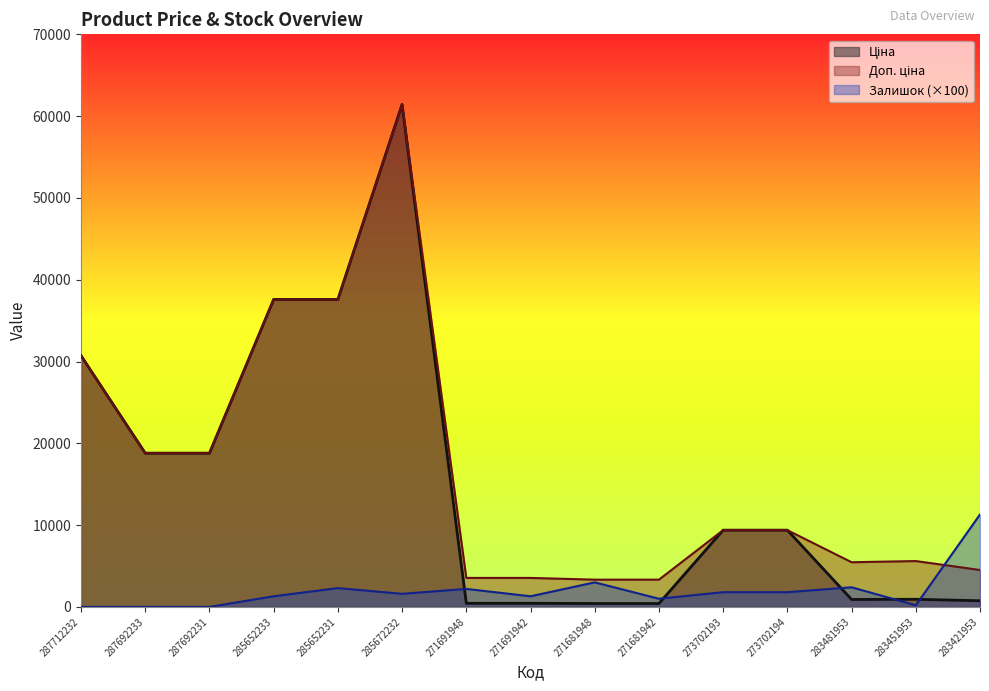

What is the average value of the Ціна series?

15201.1